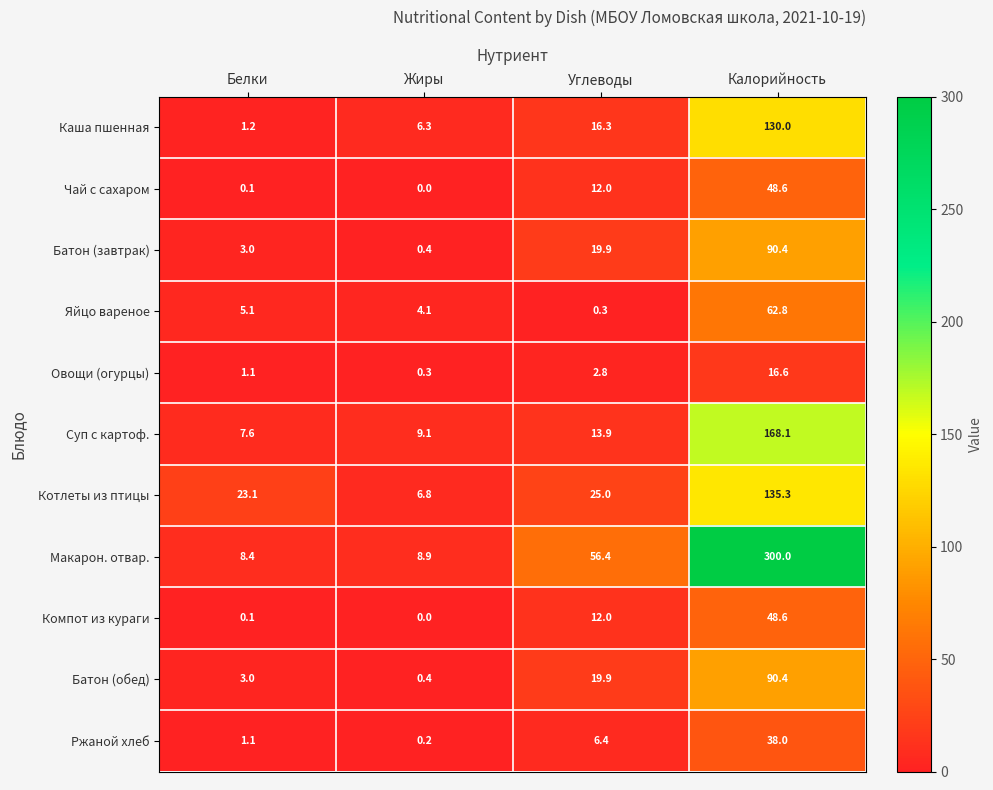

What is the total value across all series at Белки?

53.8